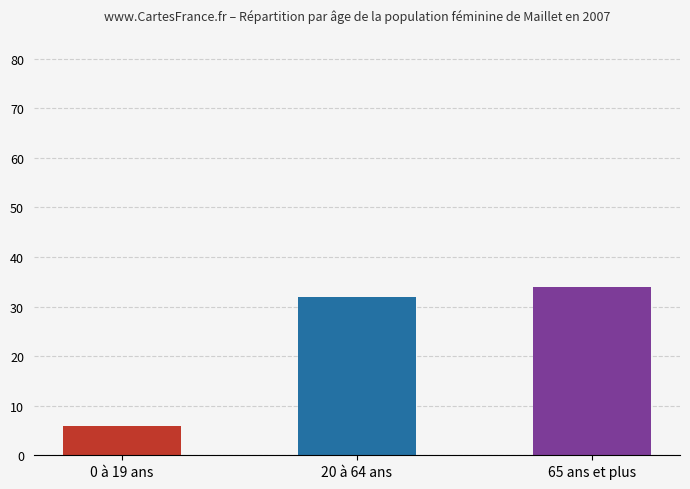

Count the number of values greater than 32.

1